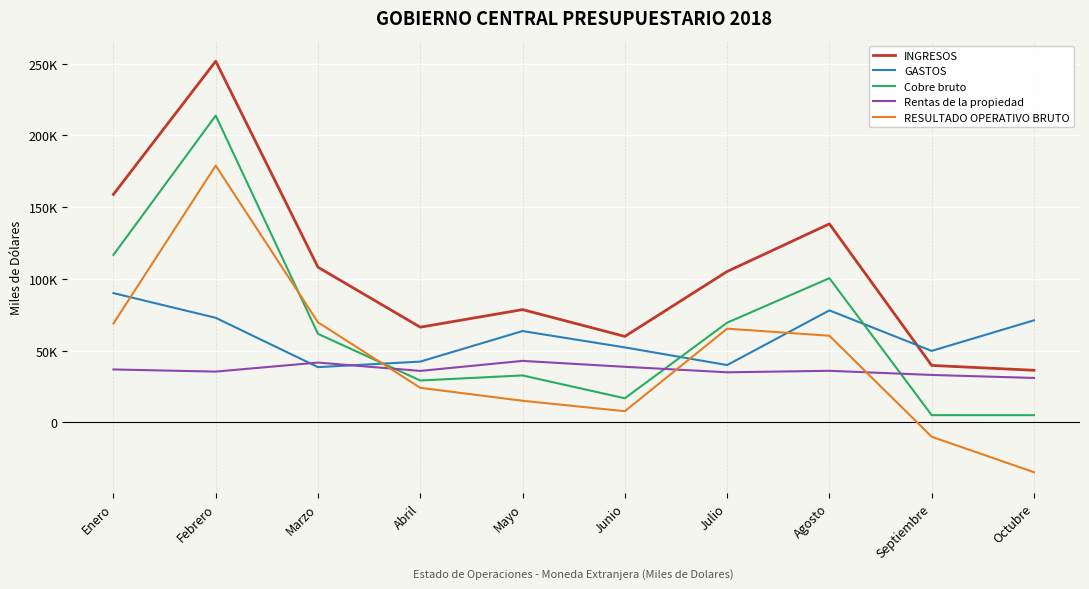

Does the chart display data point markers on the line(s)?

No